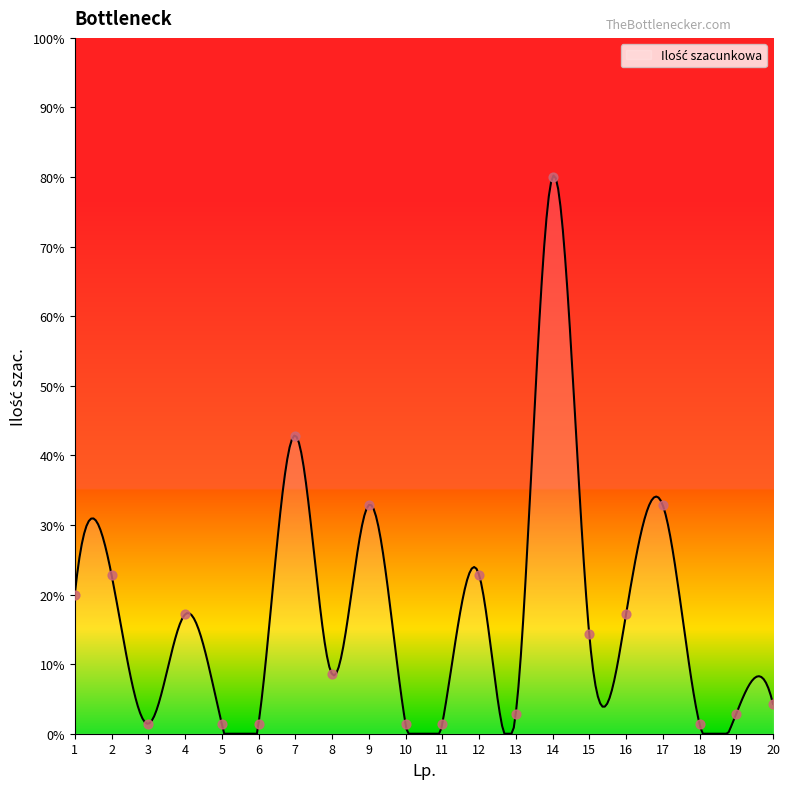

What is the change in value from 5 to 7?

+41.4